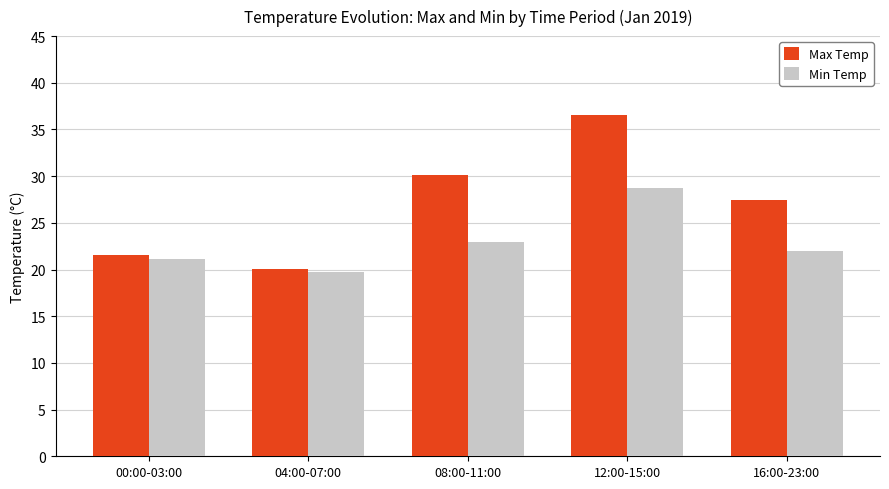

Rank the series by their maximum value, from lowest to highest.

Min Temp, Max Temp